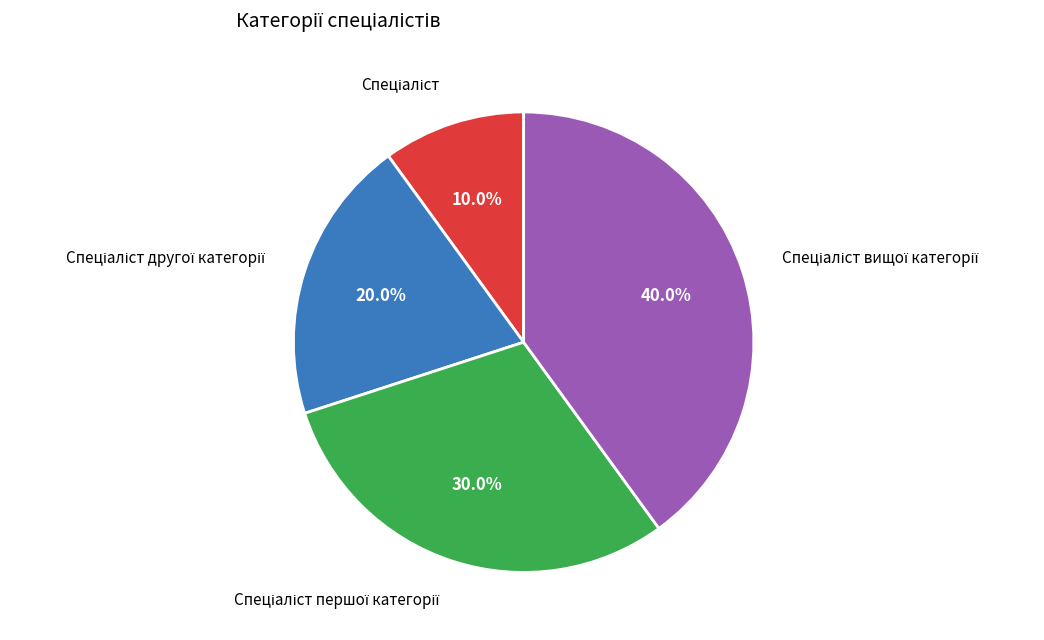

Is there a majority slice in this chart?

No